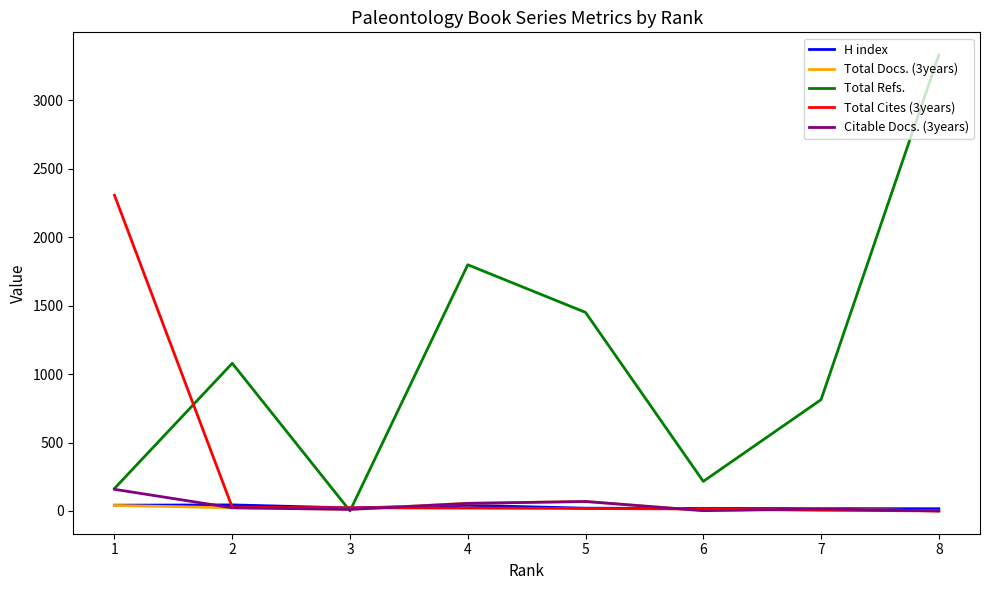

Is the value of H index at 4 greater than the value of Total Cites (3years) at 1?

No